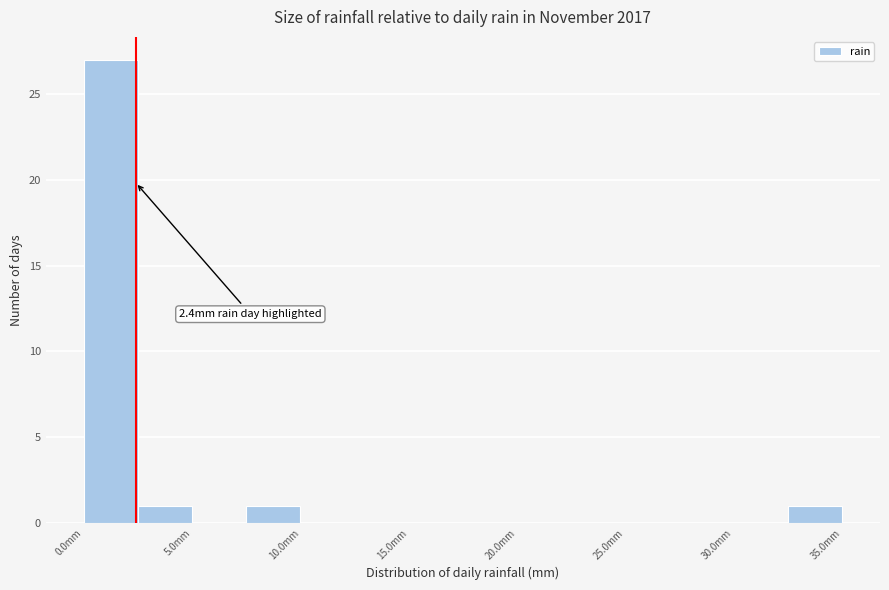

Over which range of the x-axis is the bar tallest?

0.0 to 2.5